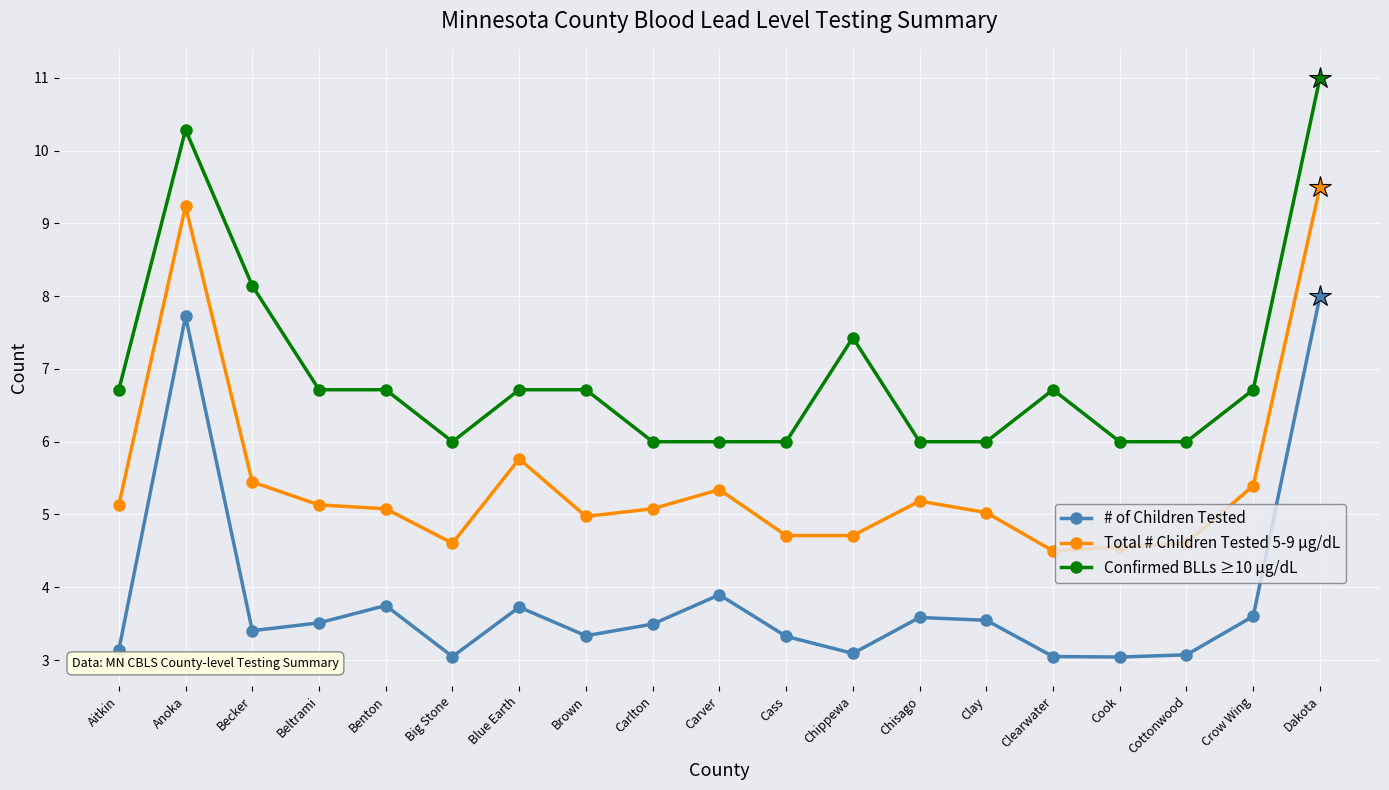

True or false: Total # Children Tested 5-9 µg/dL and # of Children Tested cross at least once.

False